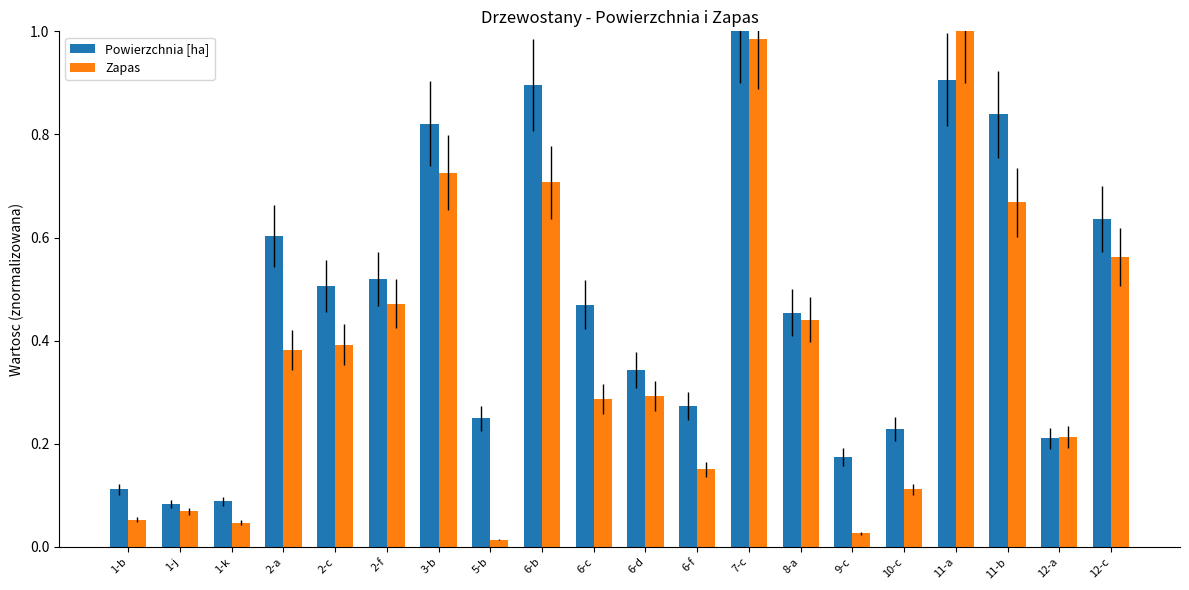

True or false: Powierzchnia [ha] has a value of 0.6 at 12-c.

True